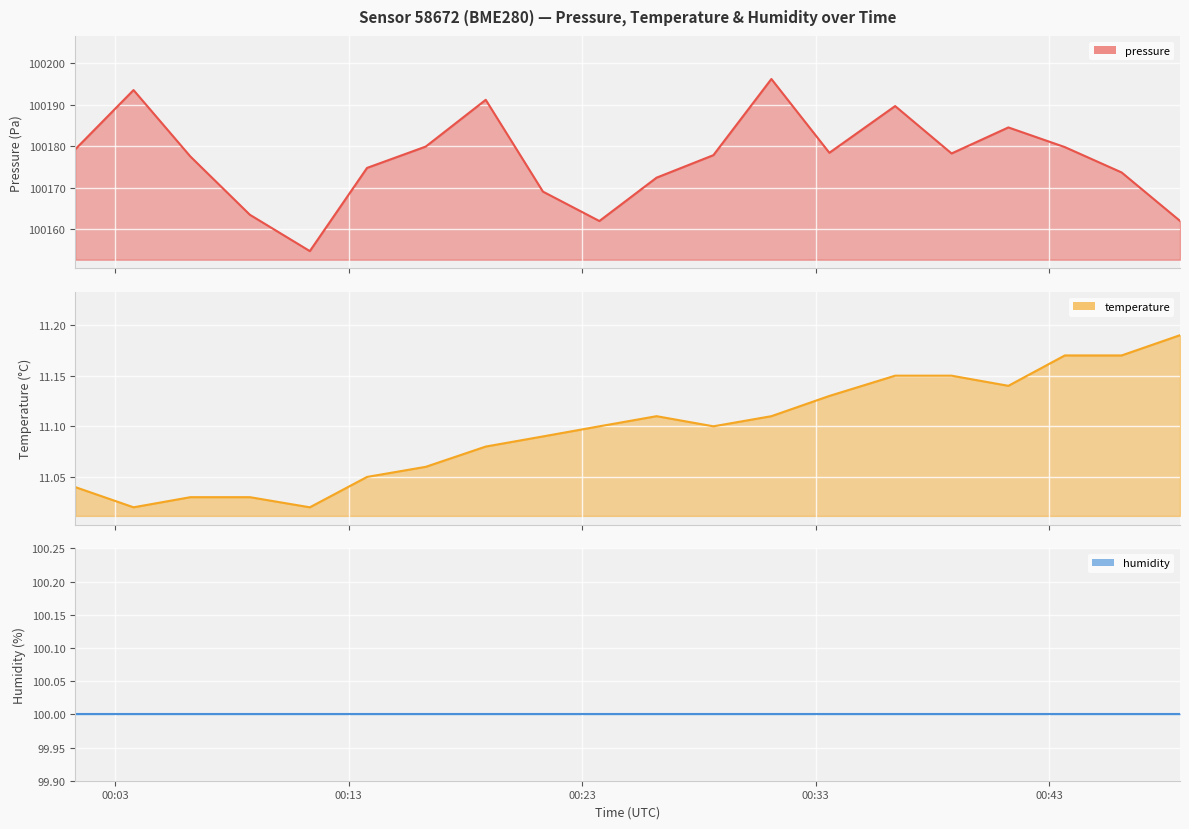

Rank the categories by pressure value from highest to lowest.

2023-03-23T00:31:06, 2023-03-23T00:03:47, 2023-03-23T00:18:52, 2023-03-23T00:36:24, 2023-03-23T00:41:15, 2023-03-23T00:16:18, 2023-03-23T00:43:40, 2023-03-23T00:01:17, 2023-03-23T00:33:35, 2023-03-23T00:38:49, 2023-03-23T00:28:37, 2023-03-23T00:06:13, 2023-03-23T00:13:47, 2023-03-23T00:46:06, 2023-03-23T00:26:11, 2023-03-23T00:21:19, 2023-03-23T00:08:46, 2023-03-23T00:48:36, 2023-03-23T00:23:44, 2023-03-23T00:11:20